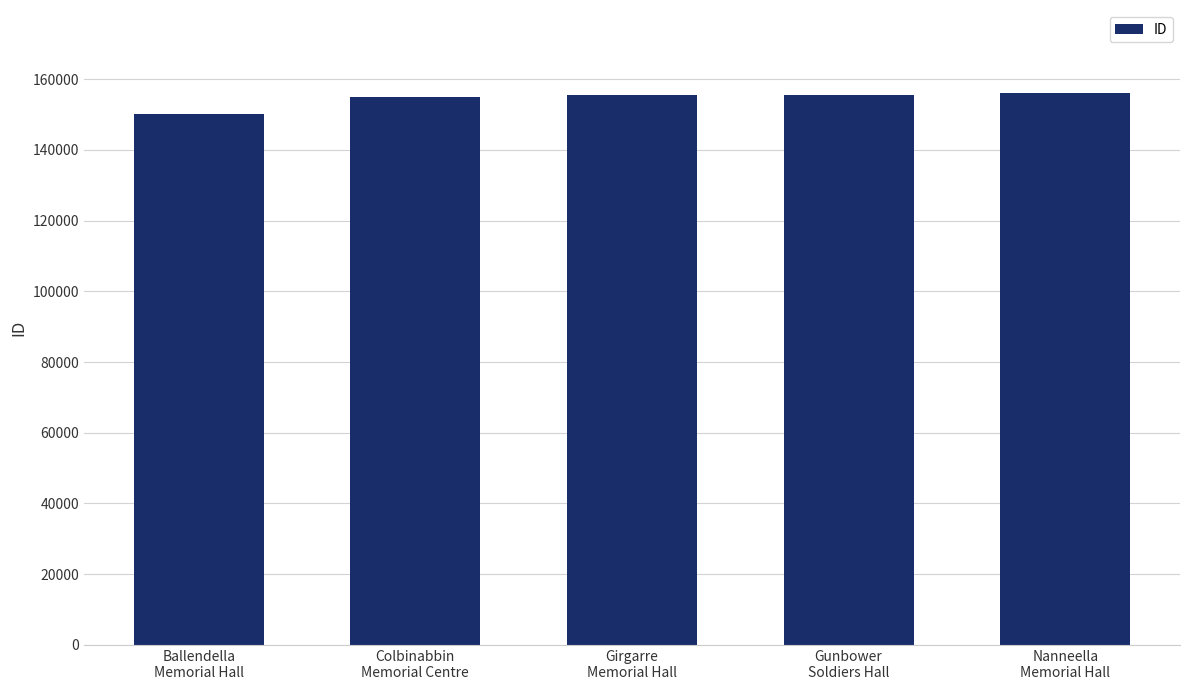

What position from the left is Girgarre
Memorial Hall?

3